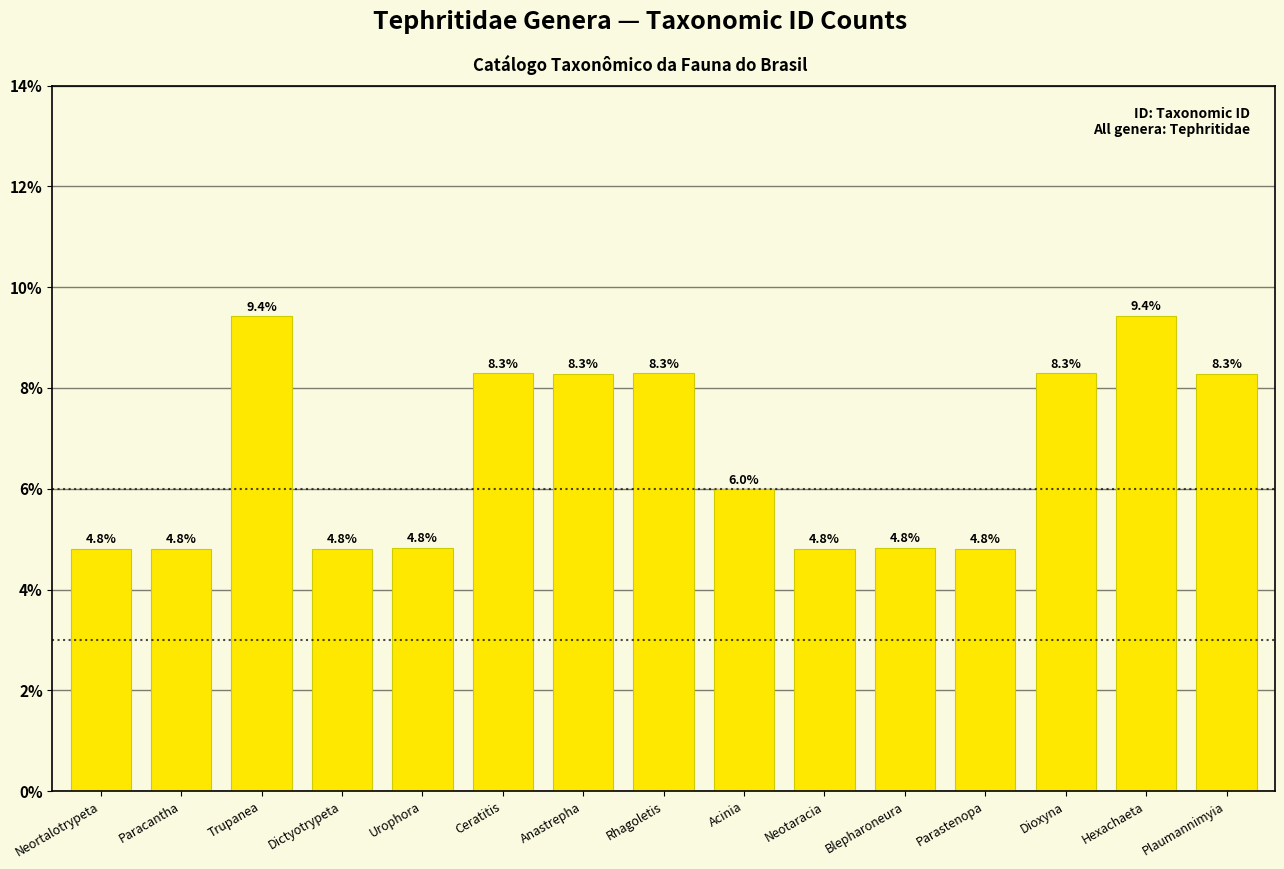

What is the difference between the values at Parastenopa and Rhagoletis?

3.5